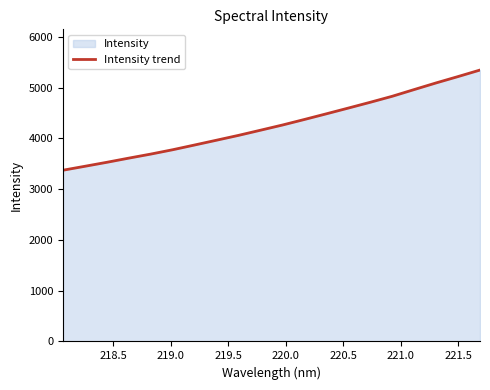

What is the difference between the maximum and minimum values?

1972.4